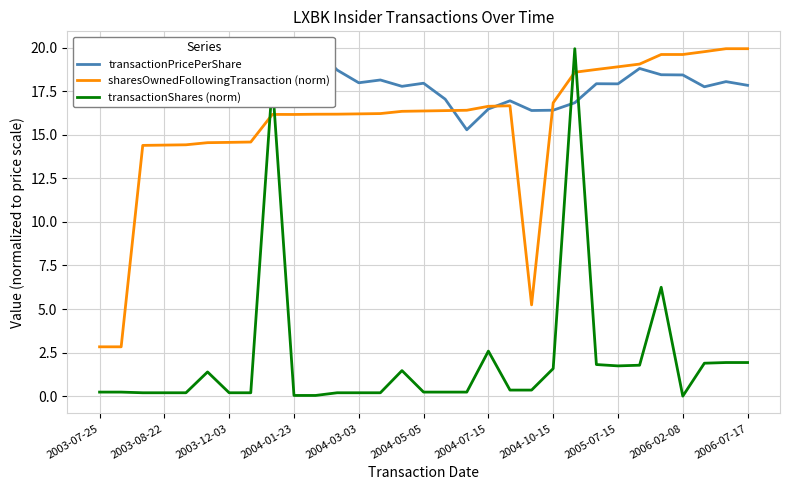

Which series has the largest total across all categories?

transactionPricePerShare